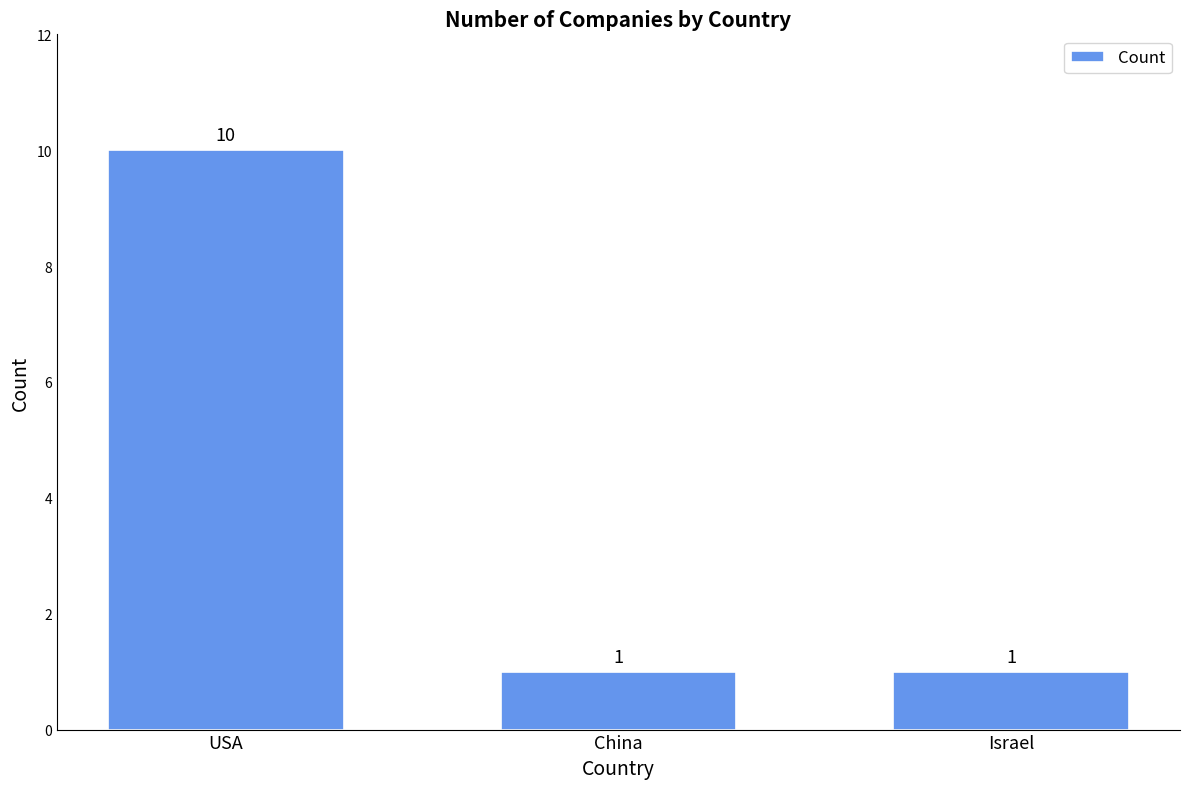

Reading right to left, list all the values displayed in this chart.

1	1	10